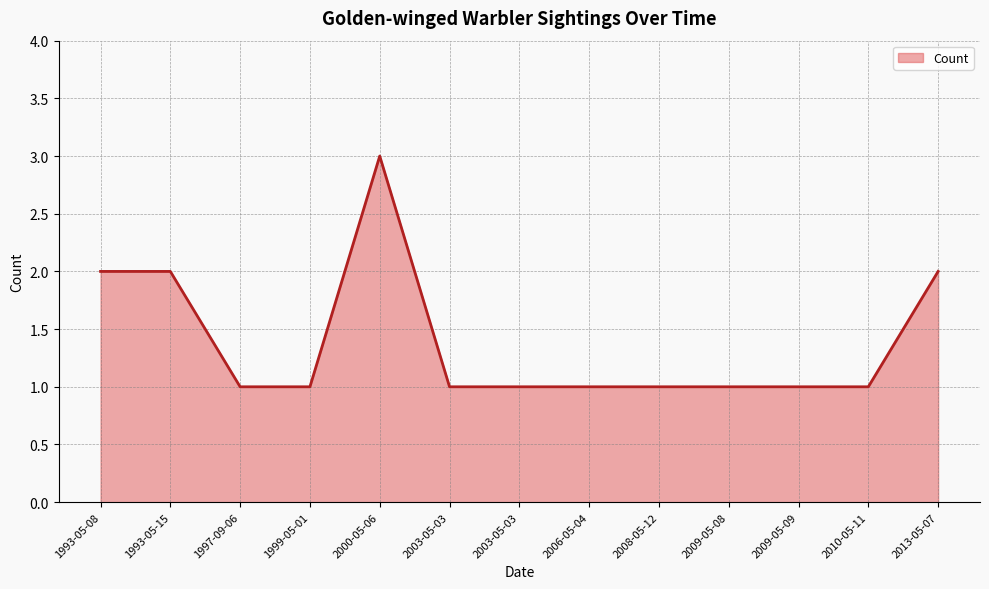

Does the chart have visible grid lines?

Yes